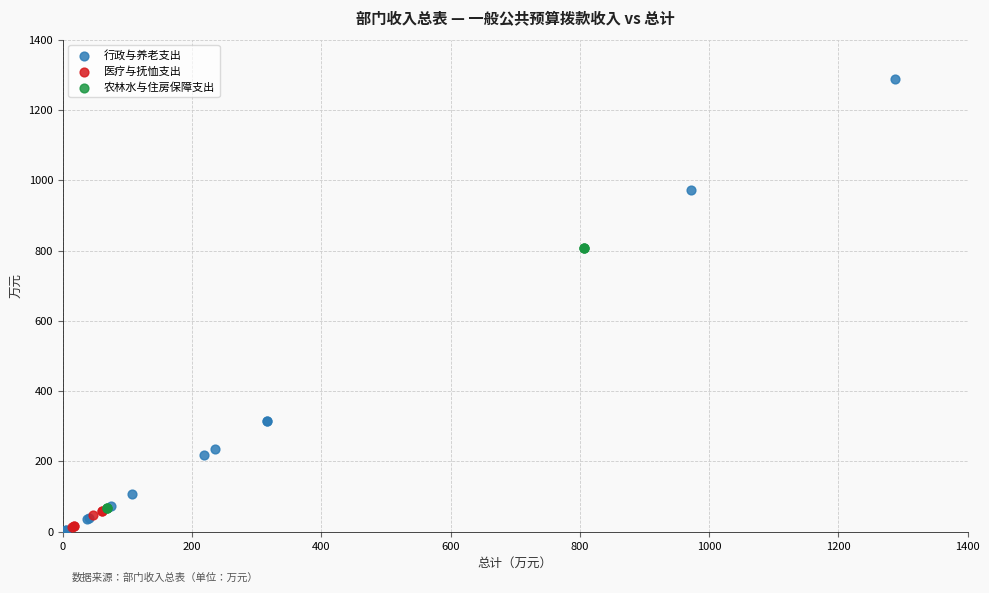

Which series has the largest Y range (max minus min)?

行政与养老支出